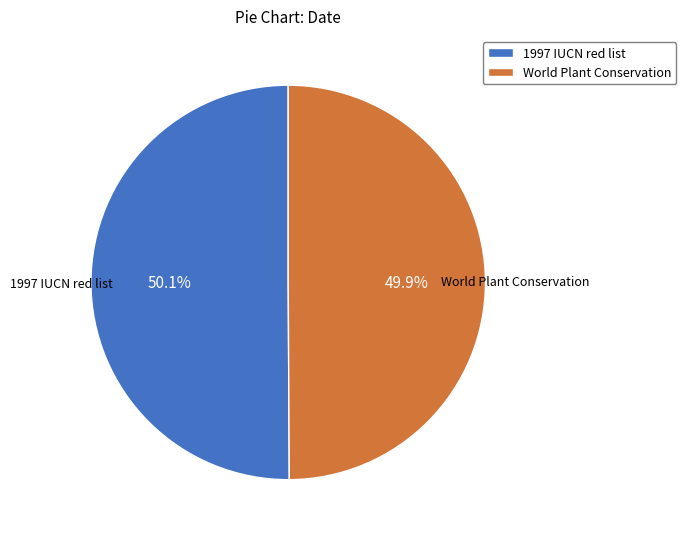

What is the ratio of the value at World Plant Conservation to the value at 1997 IUCN red list?

1.0